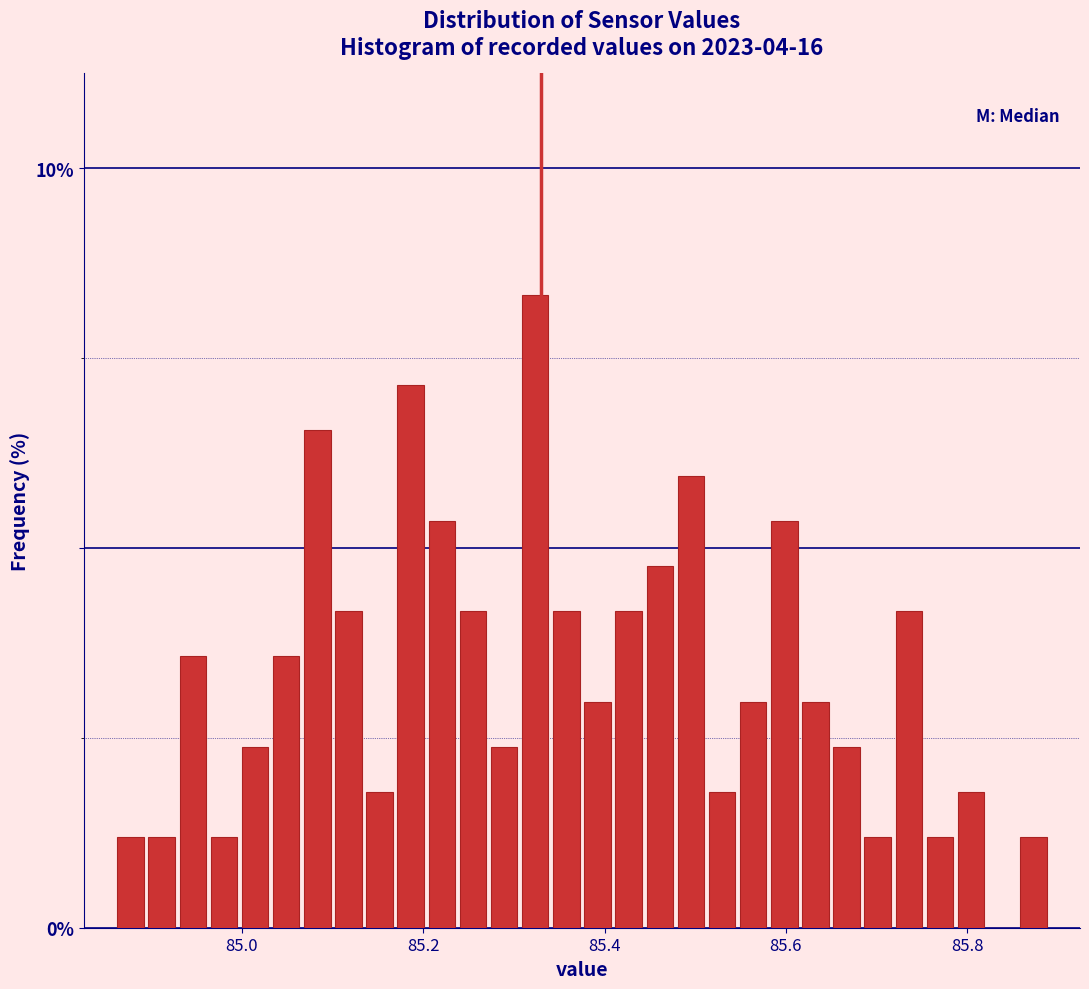

Around what value on the x-axis is the tallest bar? Give the approximate position of its centre, as read against the axis.

85.32